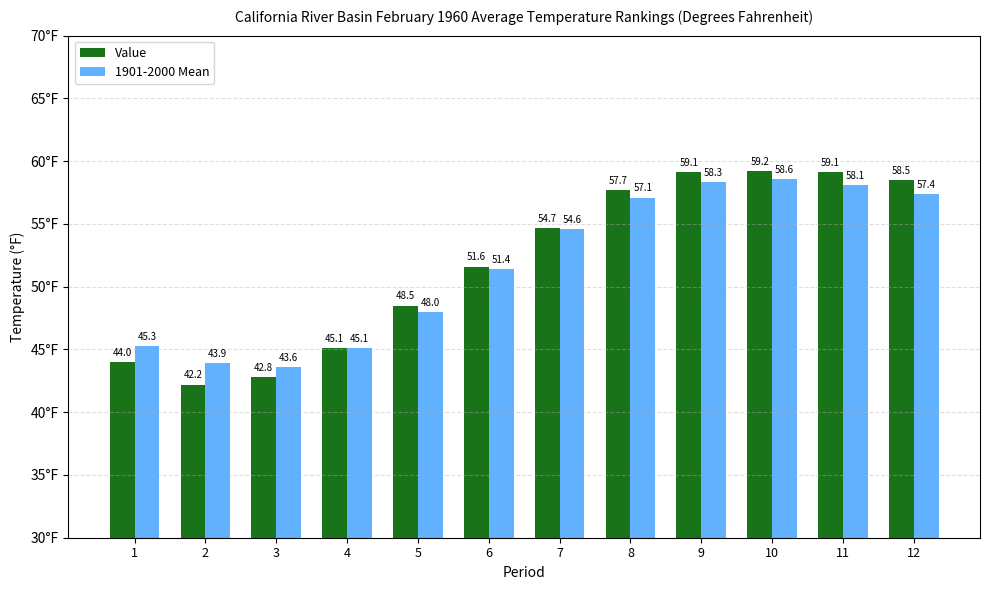

What is the total value across all series at 1?

89.3